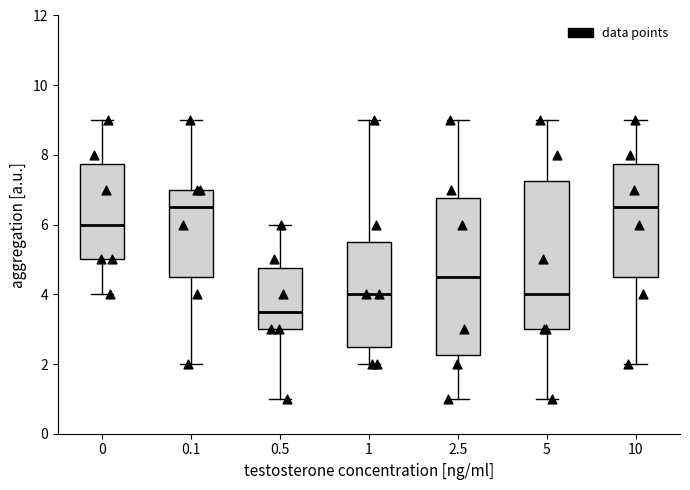

Reading left to right, read every box against the y-axis: the position of its median line, the range the box covers, and the ends of its whiskers. The values are not printed on the chart, so give them approximately, as read against the axis.

0: median 6.0, box 5.0 to 7.8, whiskers 4.0 to 9.0
0.1: median 6.6, box 4.6 to 7.0, whiskers 2.0 to 9.0
0.5: median 3.6, box 3.0 to 4.8, whiskers 1.0 to 6.0
1: median 4.0, box 2.6 to 5.6, whiskers 2.0 to 9.0
2.5: median 4.6, box 2.2 to 6.8, whiskers 1.0 to 9.0
5: median 4.0, box 3.0 to 7.2, whiskers 1.0 to 9.0
10: median 6.6, box 4.6 to 7.8, whiskers 2.0 to 9.0